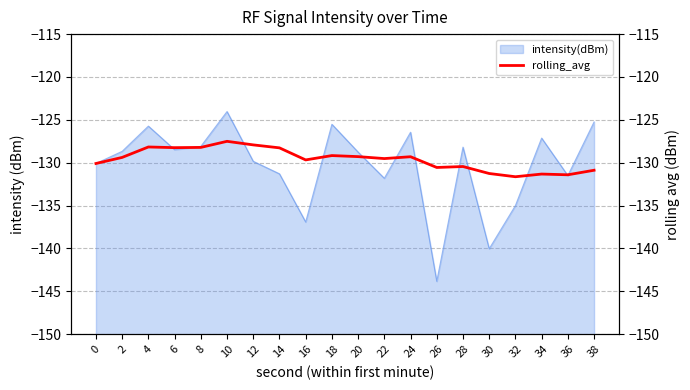

Reading left to right, what are all the values shown in this chart?

-130.1	-129.4	-128.2	-128.2	-128.2	-127.5	-127.9	-128.3	-129.7	-129.2	-129.3	-129.5	-129.3	-130.6	-130.4	-131.3	-131.6	-131.3	-131.4	-130.9